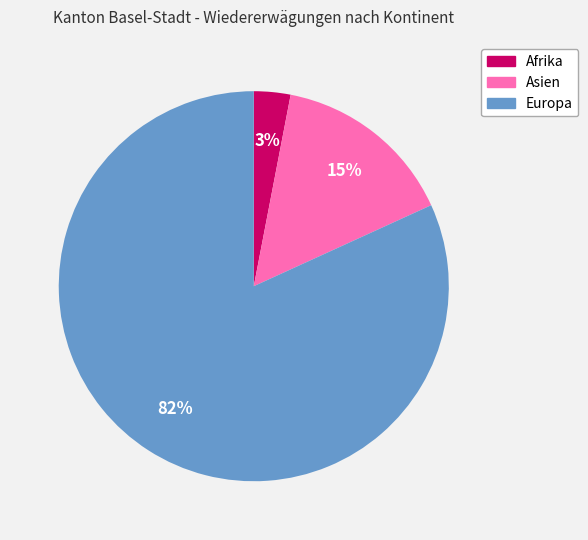

To the nearest percent, what is the average slice percentage?

33%